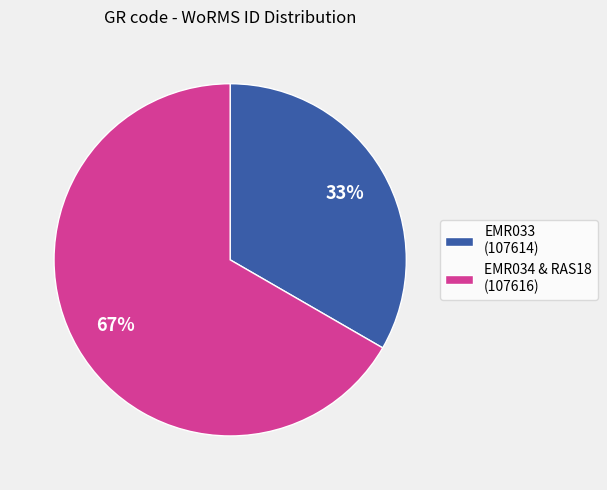

Which slice is the smallest?

EMR033 (107614)